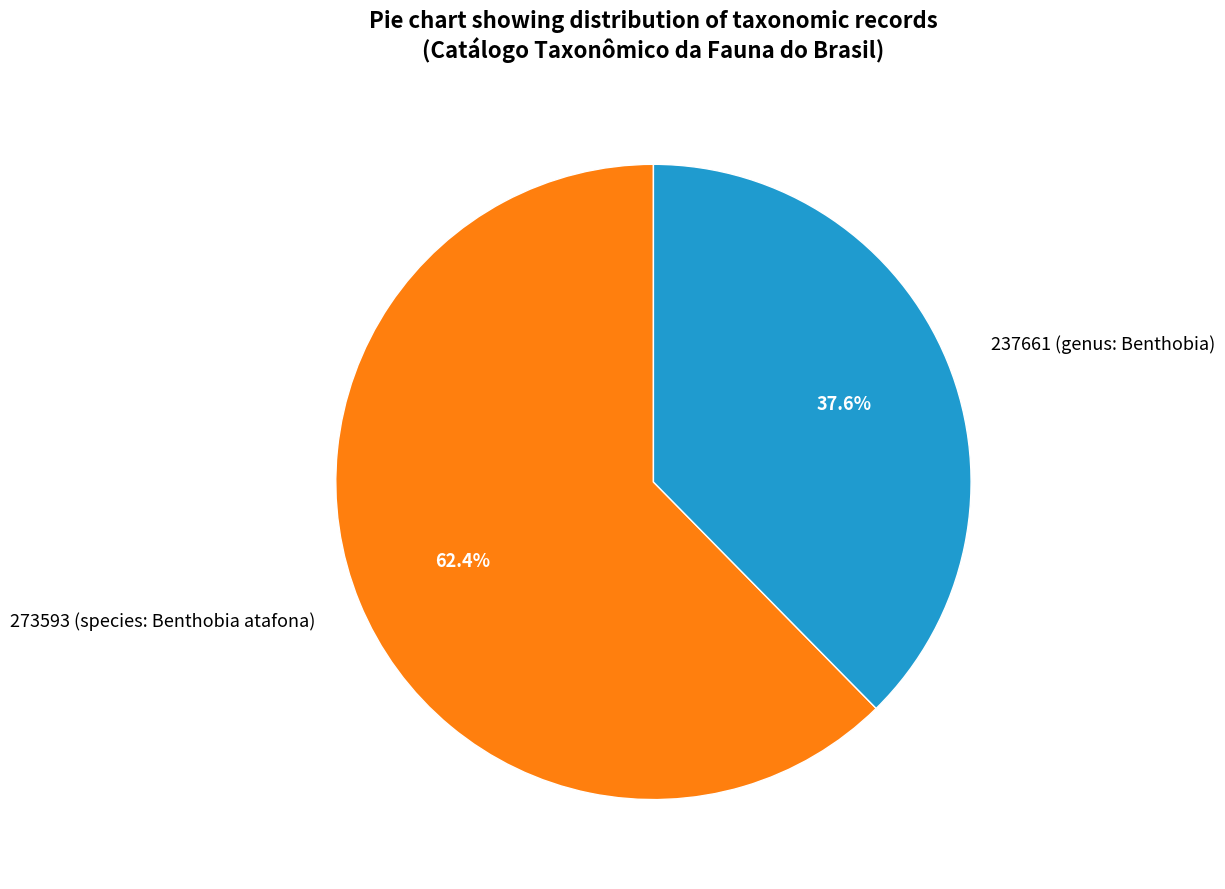

Is it true that 273593 (species: Benthobia atafona) is 62% of the pie?

True